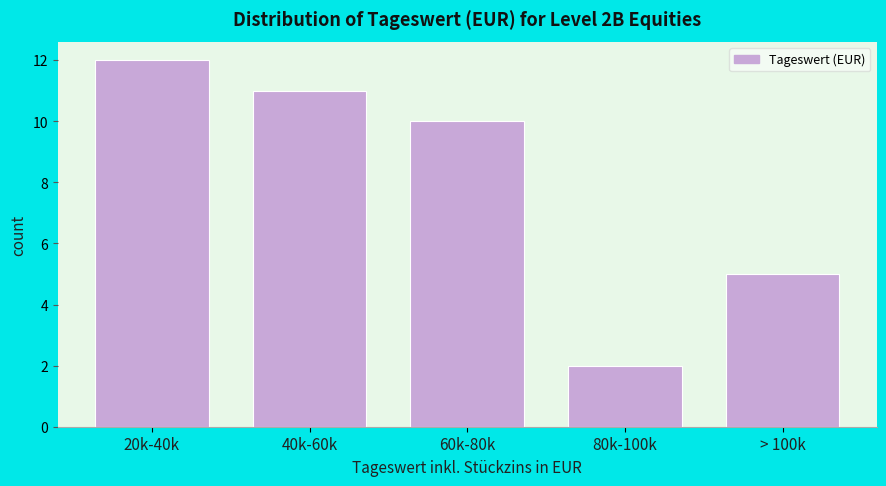

Reading left to right, extract all data points from this chart.

12	11	10	2	5